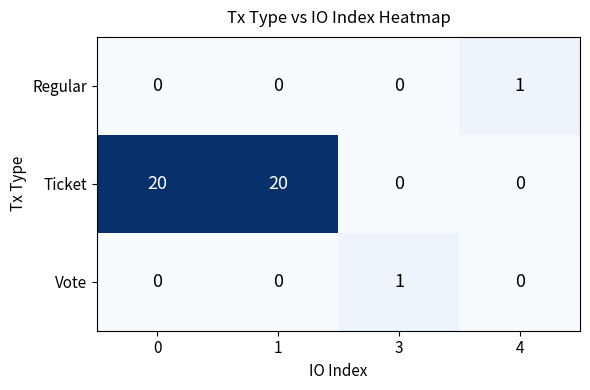

What is the total value across all series at 1?

20